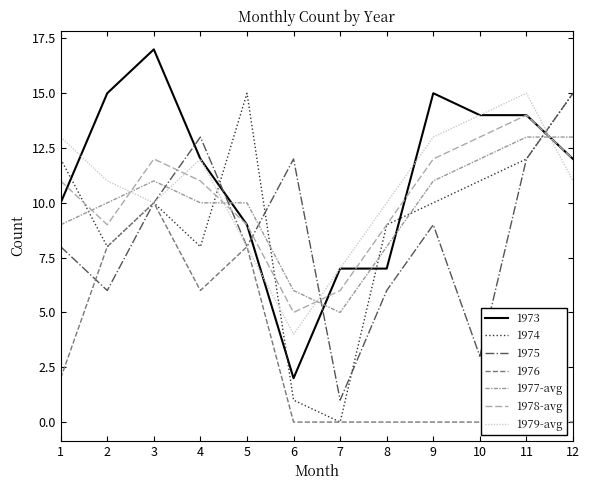

What is the average value of the 1977-avg series?

10